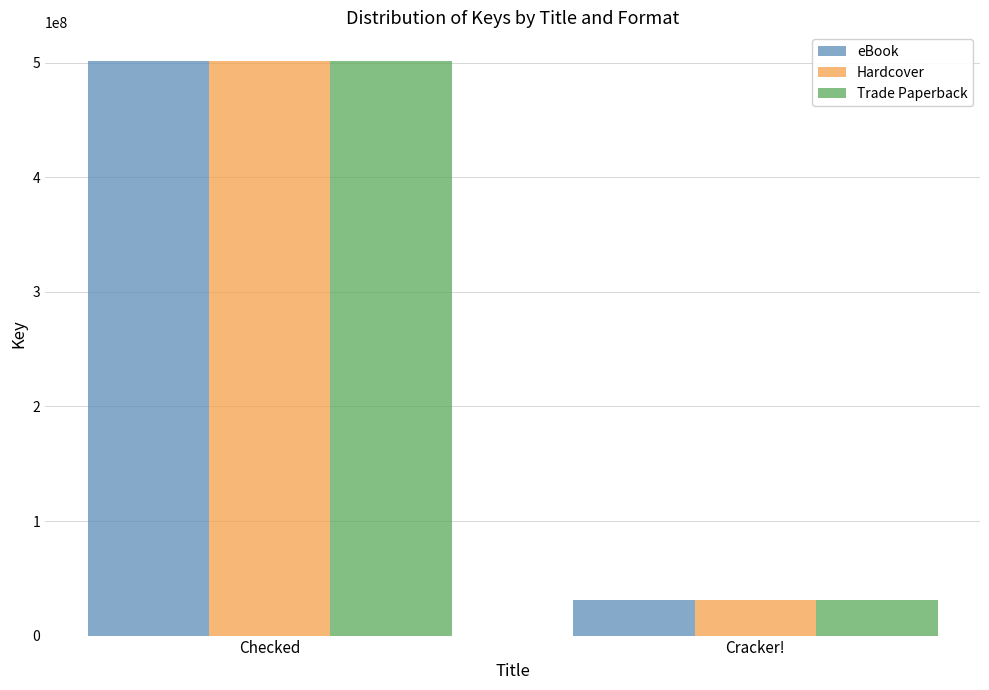

Rank the categories by Trade Paperback value from lowest to highest.

Cracker!, Checked